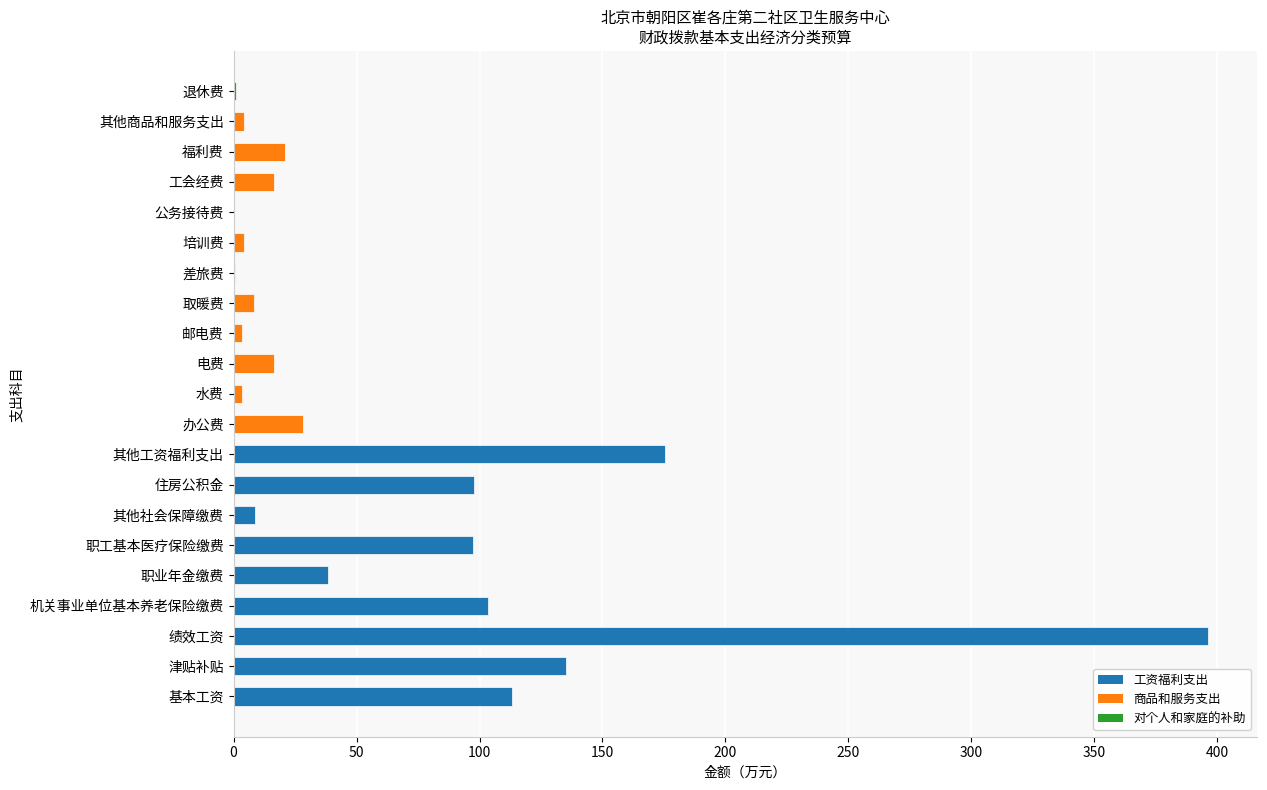

What is the greatest value displayed?

396.3